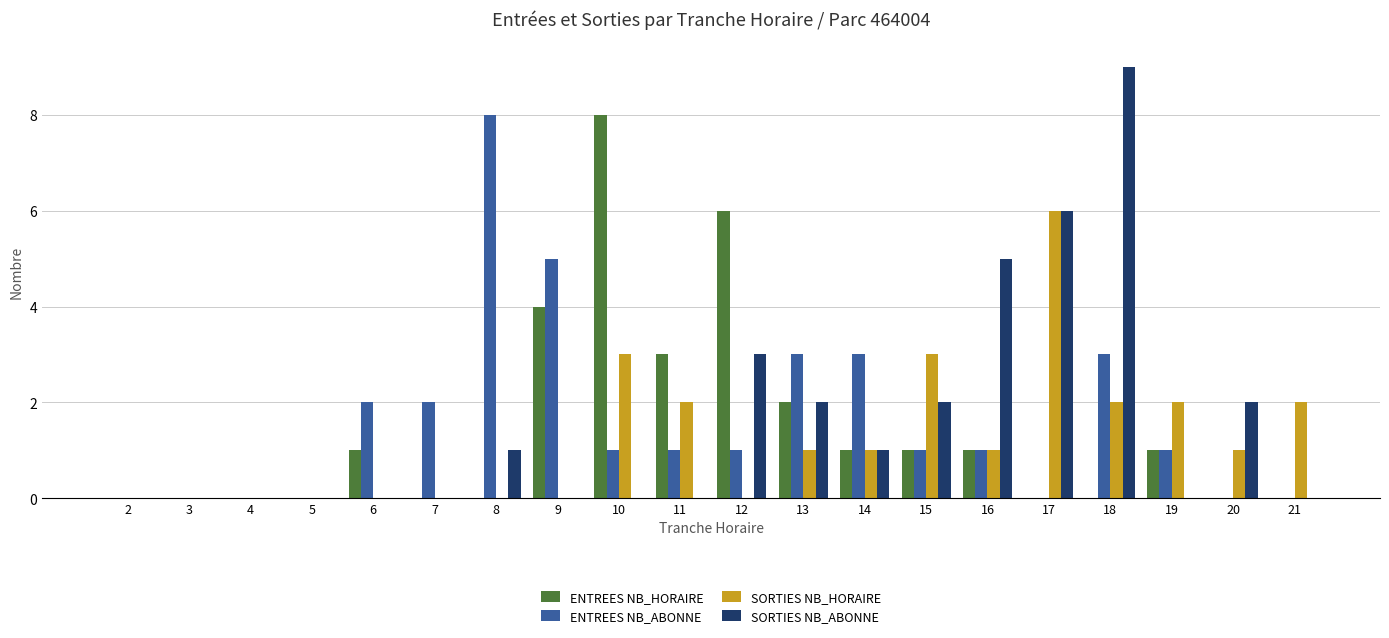

The value of SORTIES NB_ABONNE at 16 is 2. True or false?

False